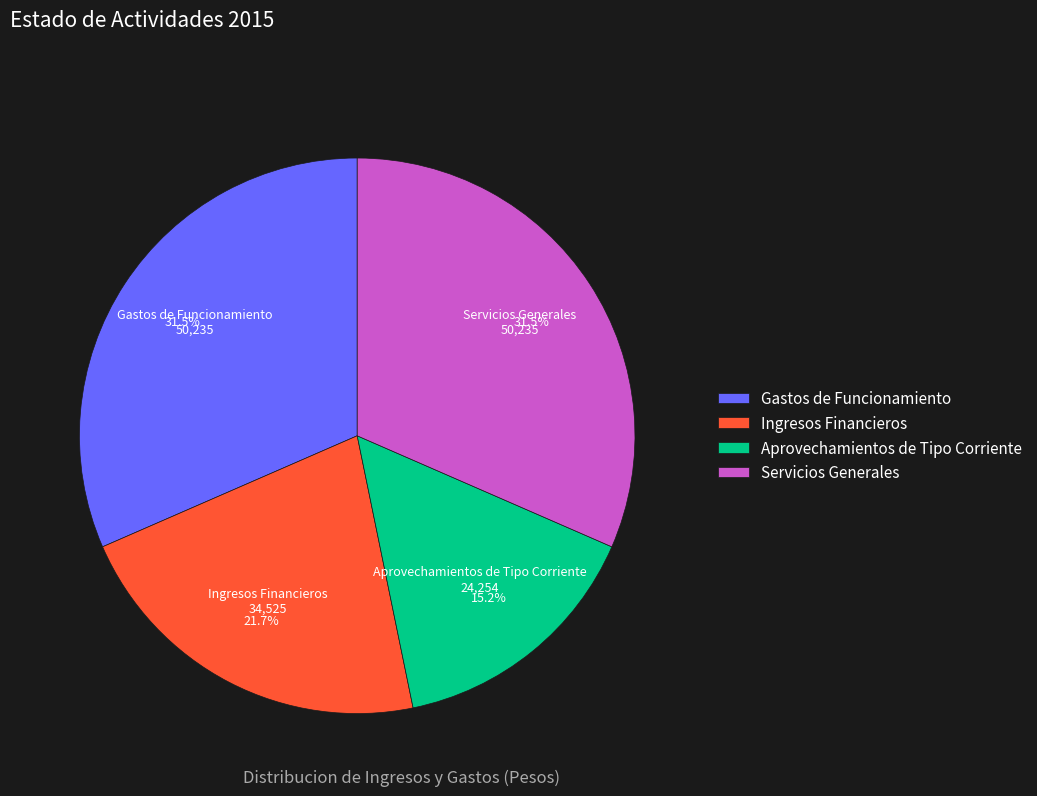

What is the smallest slice in the pie chart?

Aprovechamientos de Tipo Corriente